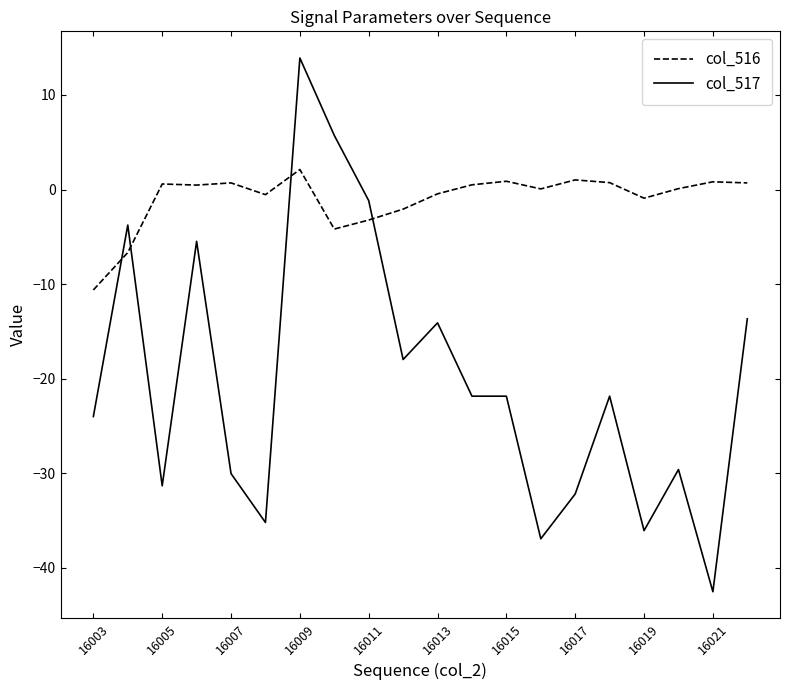

After their last crossing, which series has the higher values: col_516 or col_517?

col_516